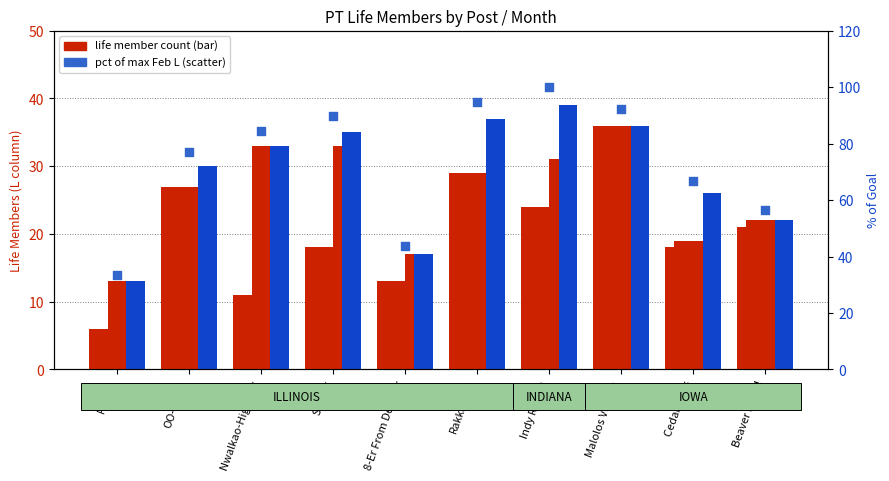

At which category is the sum across all series the highest?

Malolos Verdun